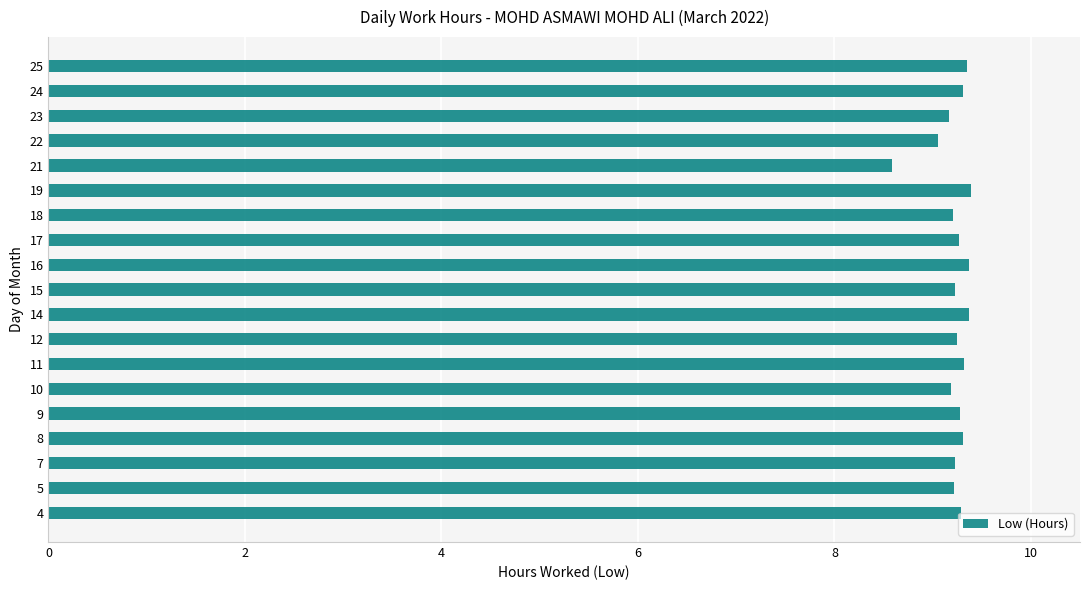

What is the change in value from 22 to 25?

+0.3